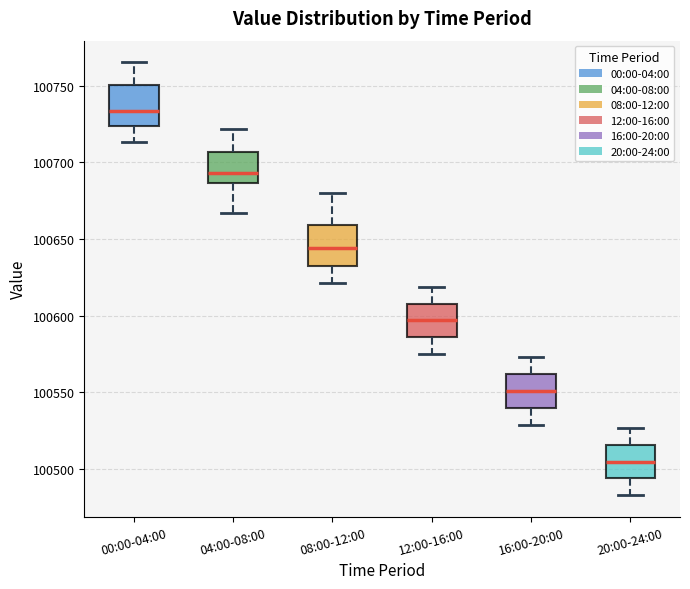

Reading left to right, transcribe this box plot: for each box, give where its median line is, the range the box spans, and where its two whiskers end, as read against the y-axis. The values are not printed on the chart, so give them approximately, as read against the axis.

00:00-04:00: median 100735, box 100725 to 100750, whiskers 100715 to 100765
04:00-08:00: median 100695, box 100685 to 100705, whiskers 100665 to 100720
08:00-12:00: median 100645, box 100630 to 100660, whiskers 100620 to 100680
12:00-16:00: median 100595, box 100585 to 100610, whiskers 100575 to 100620
16:00-20:00: median 100550, box 100540 to 100560, whiskers 100530 to 100575
20:00-24:00: median 100505, box 100495 to 100515, whiskers 100485 to 100525